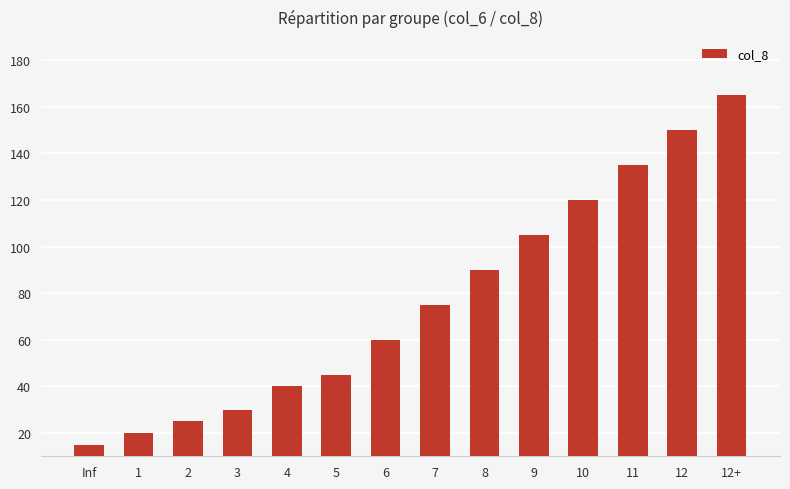

What is the ratio of the value at 1 to the value at 5?

0.4